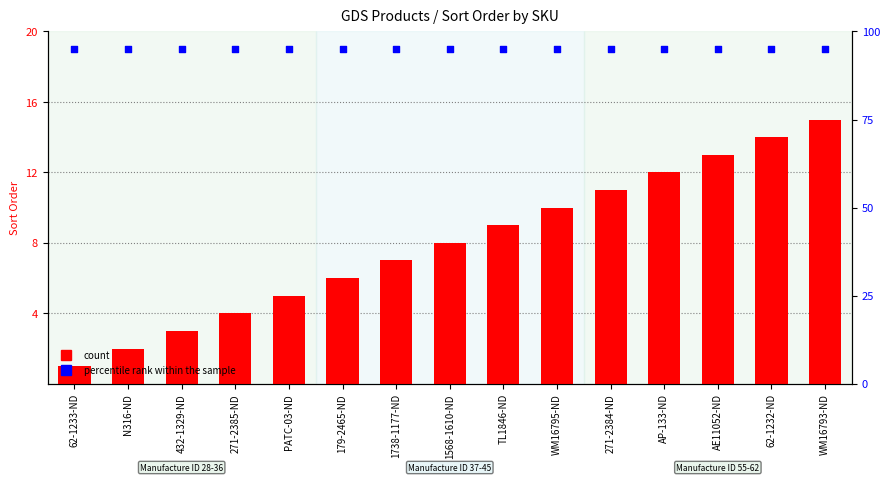

At which category is the sum across all series the highest?

WM16793-ND